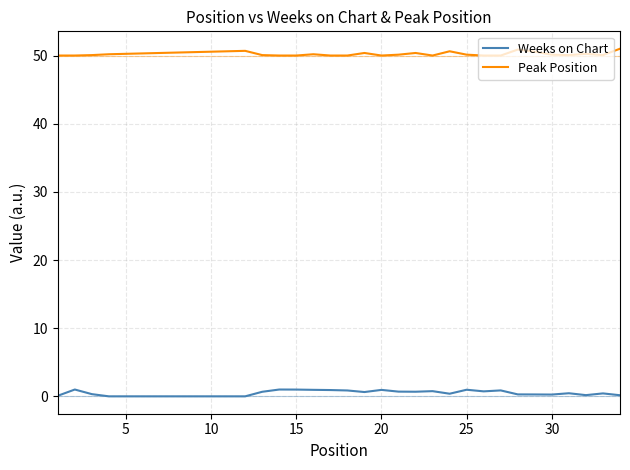

Which series has the largest total across all categories?

Peak Position